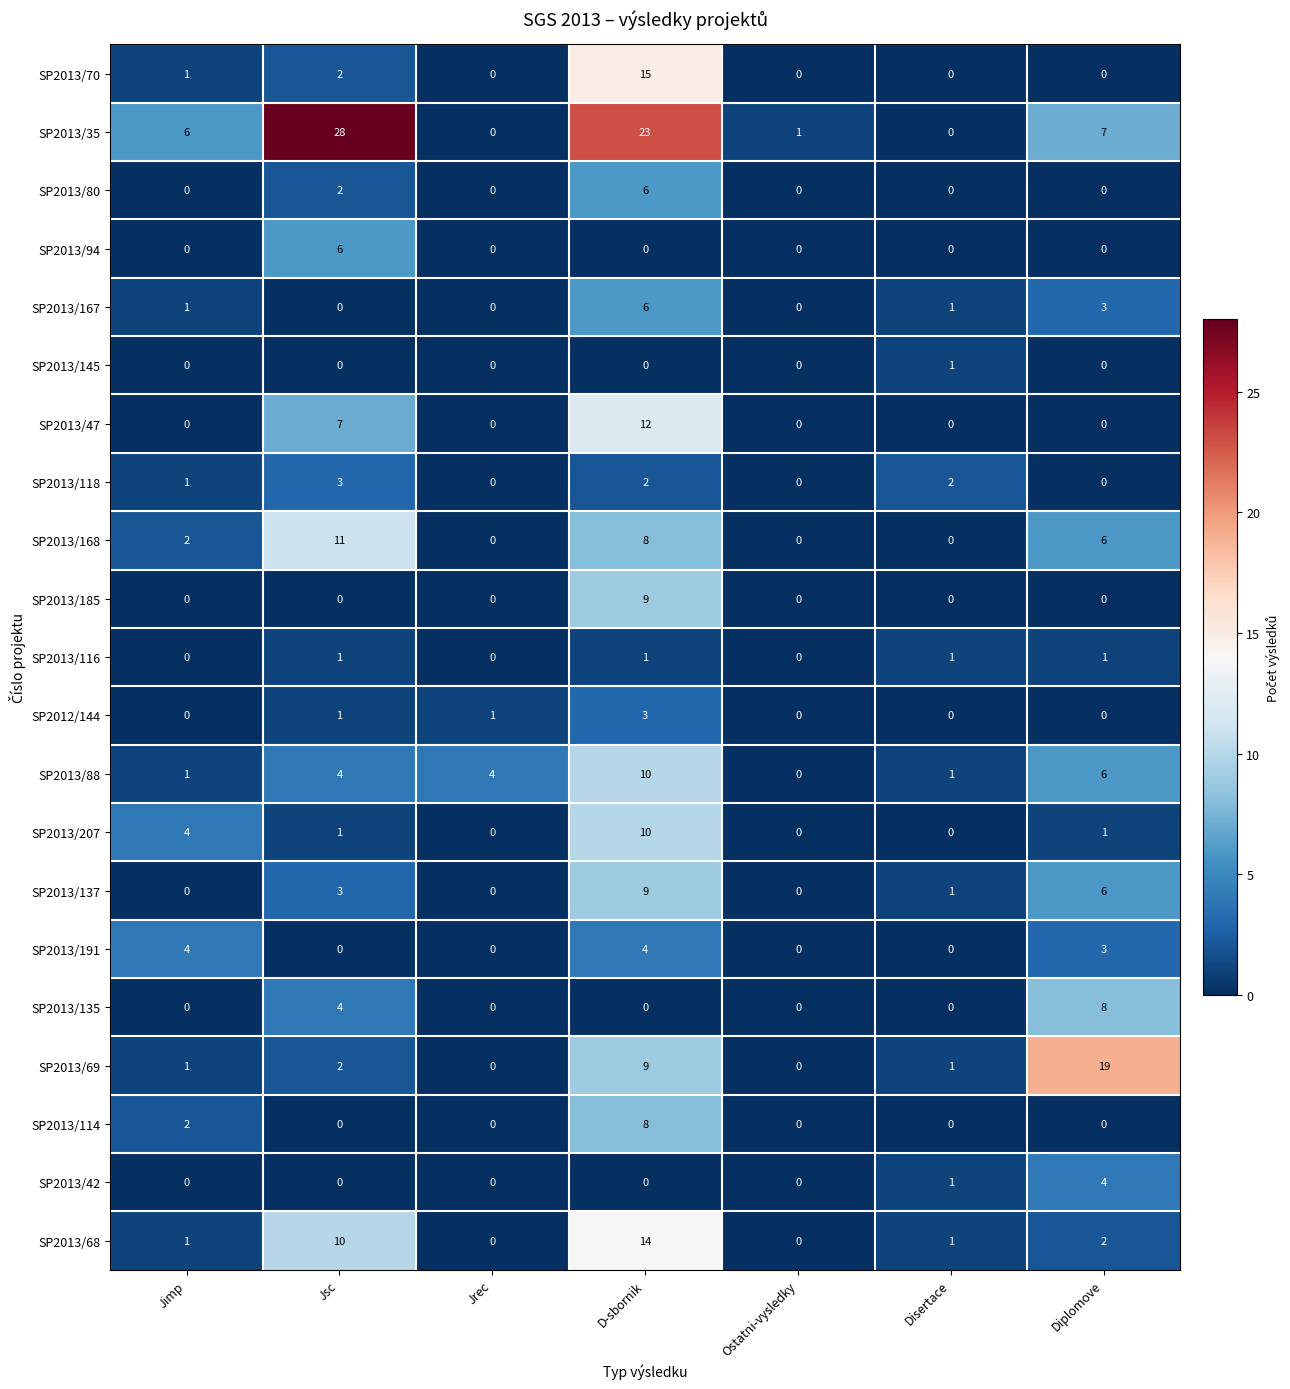

How many distinct data groups are displayed?

21